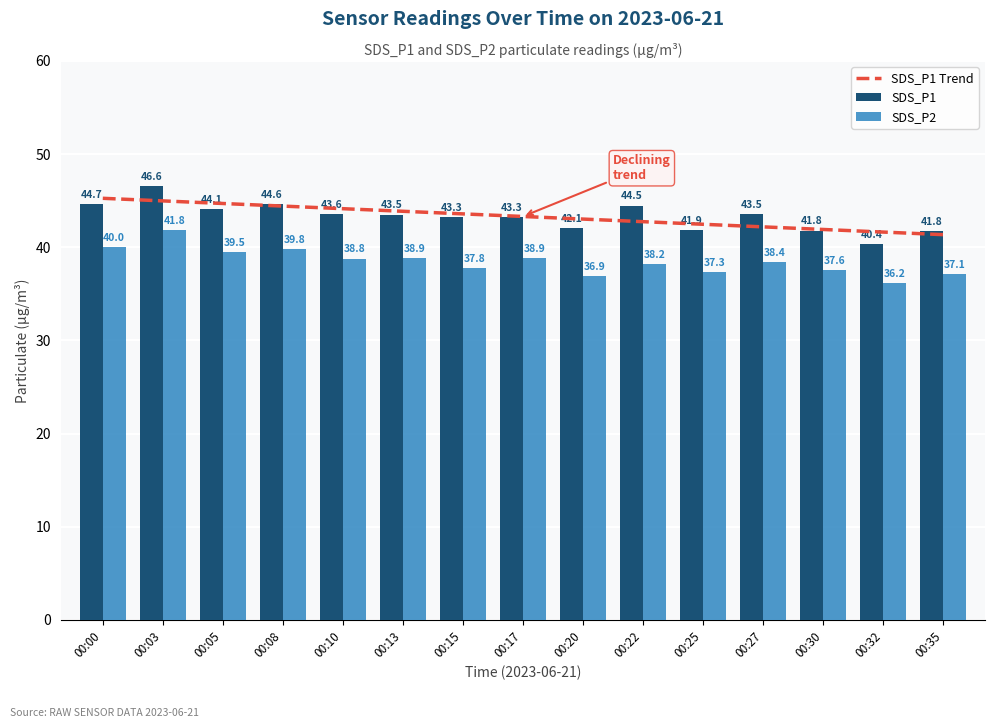

What is the value of the SDS_P1 Trend bar at the 1st from the left?

45.3